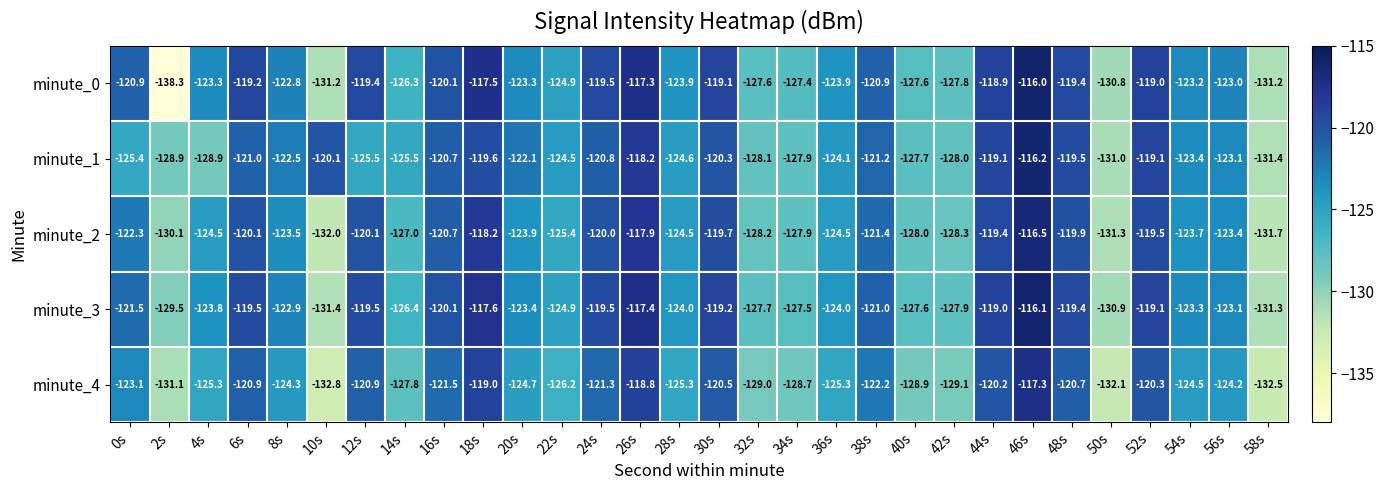

True or false: minute_0 has a value of -126.3 at 14s.

True